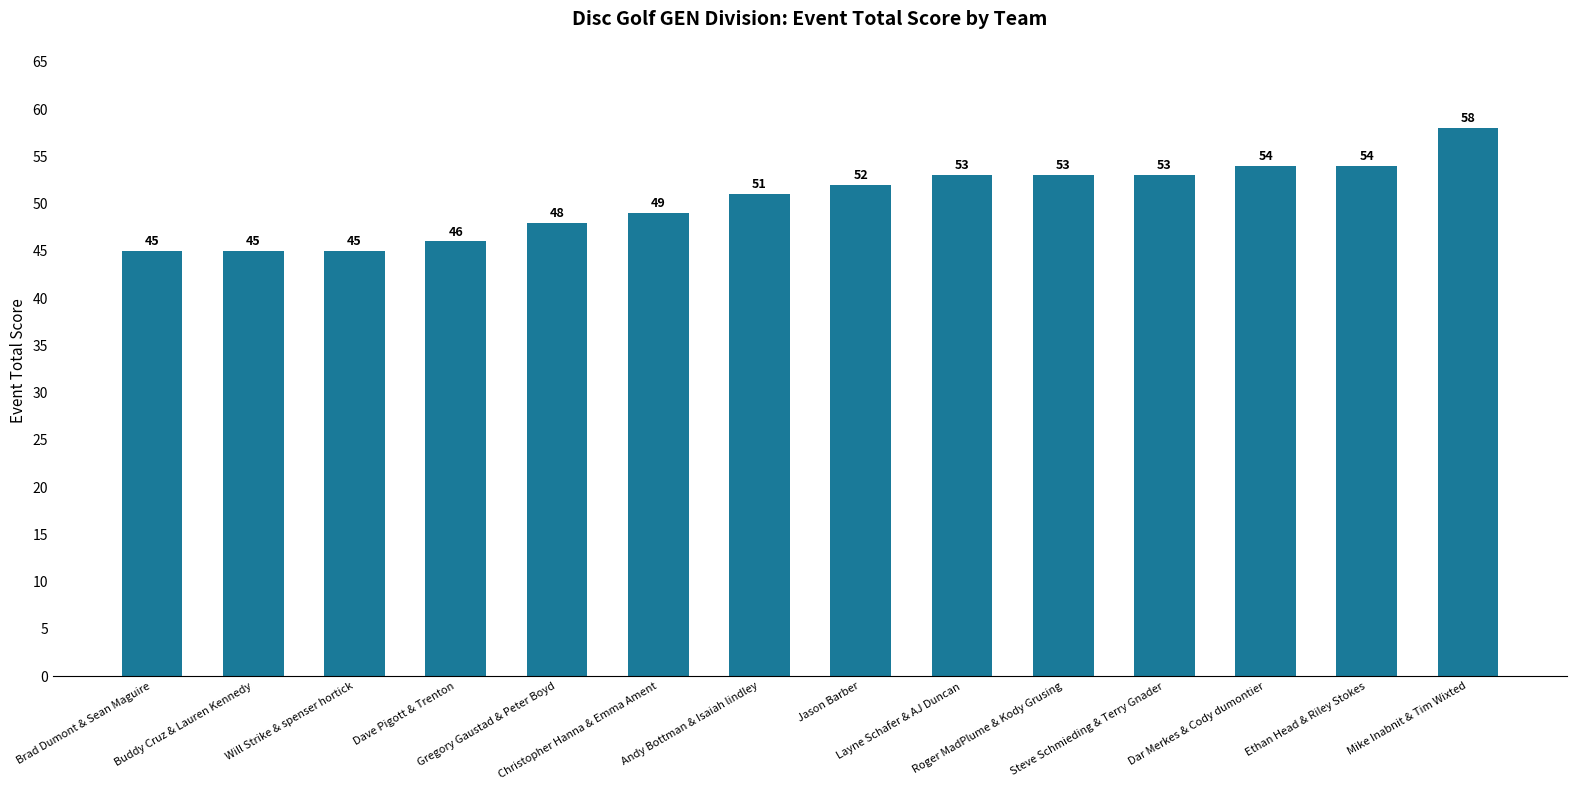

Reading left to right, extract all data points from this chart.

45	45	45	46	48	49	51	52	53	53	53	54	54	58